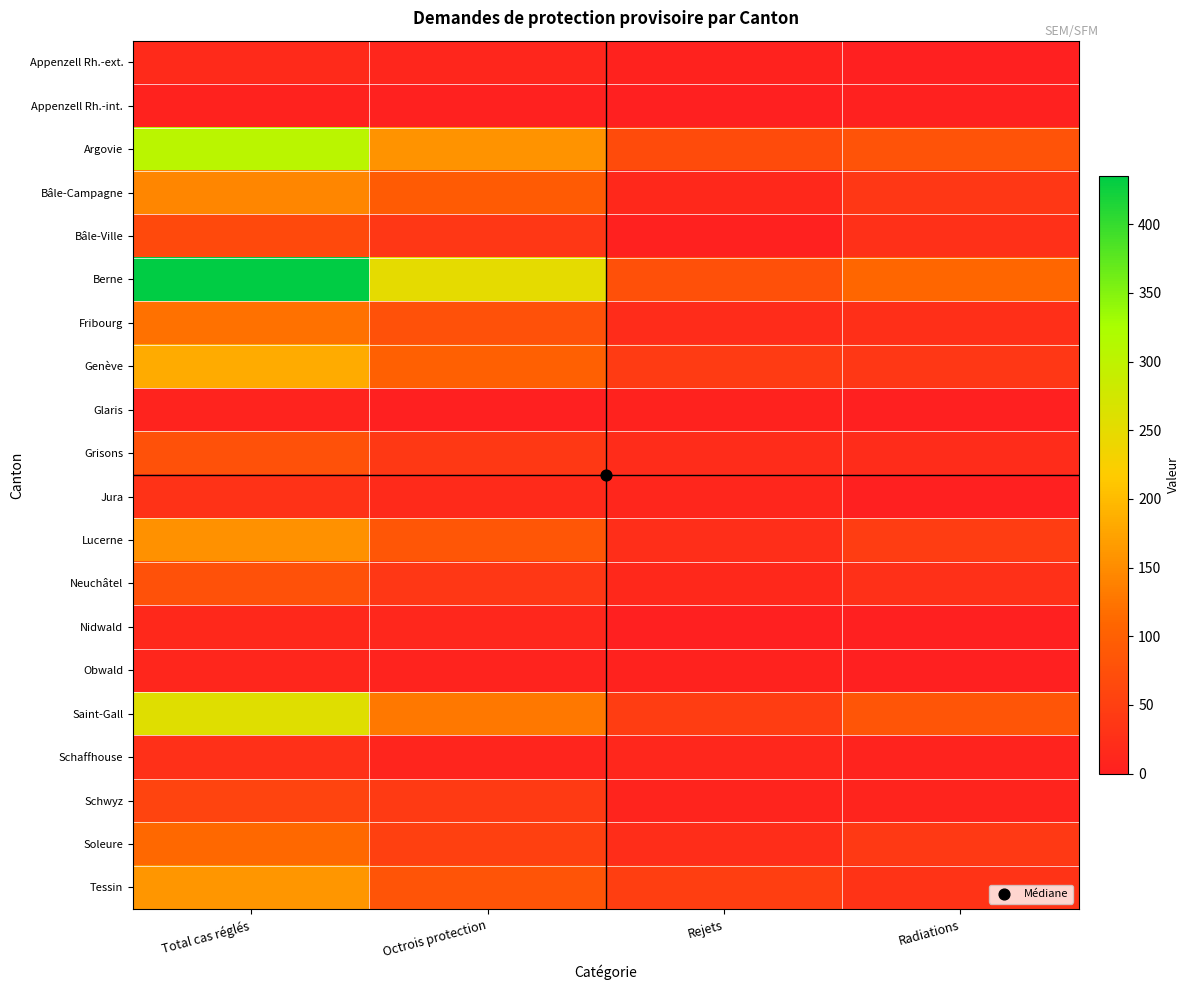

At which category does the chart reach its minimum across all series?

Rejets